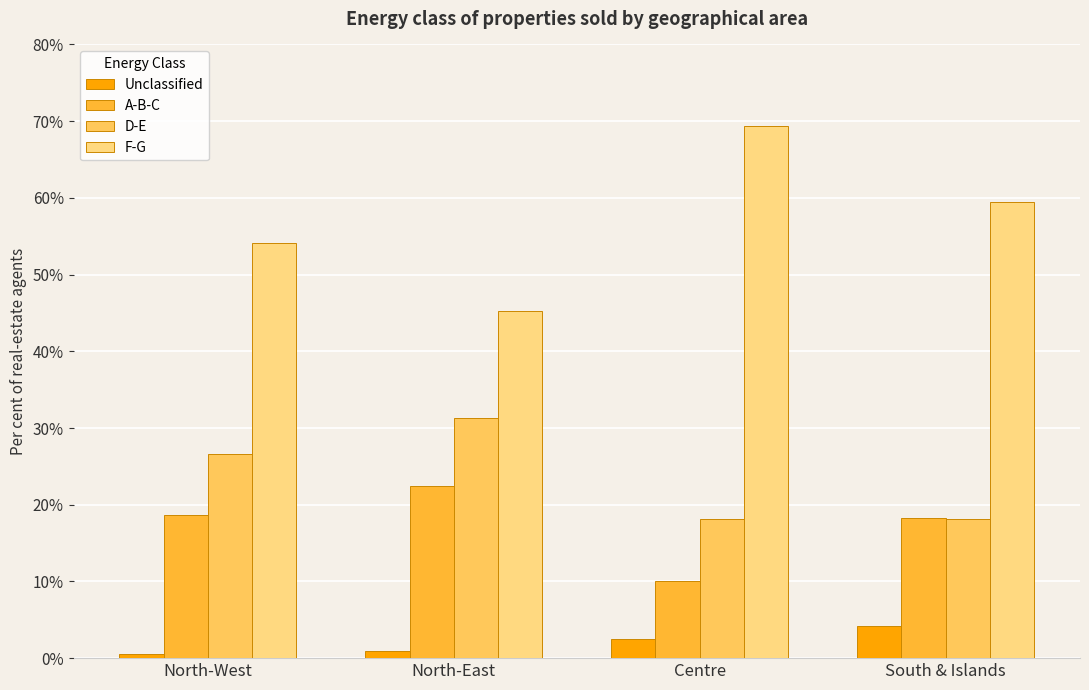

Rank the series at North-East from lowest to highest value.

Unclassified, A-B-C, D-E, F-G